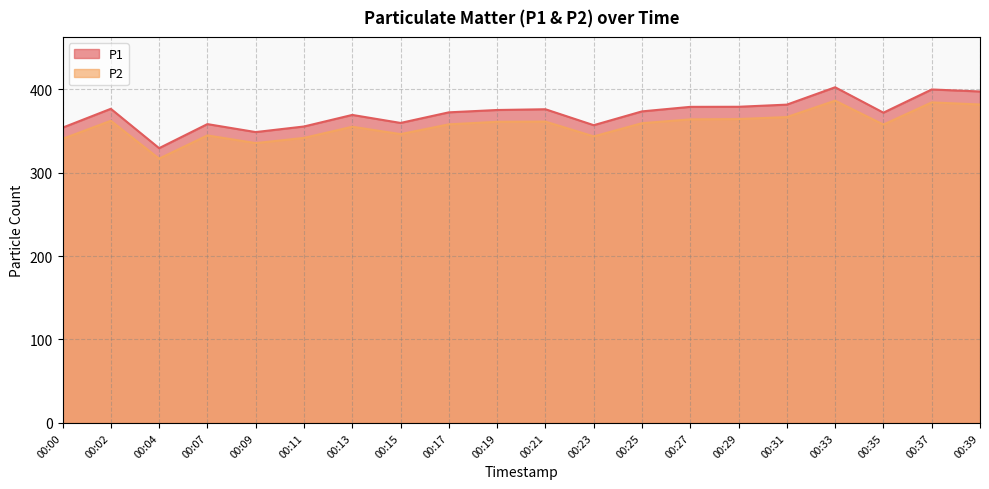

List the series in order of their peak value, highest first.

P1, P2